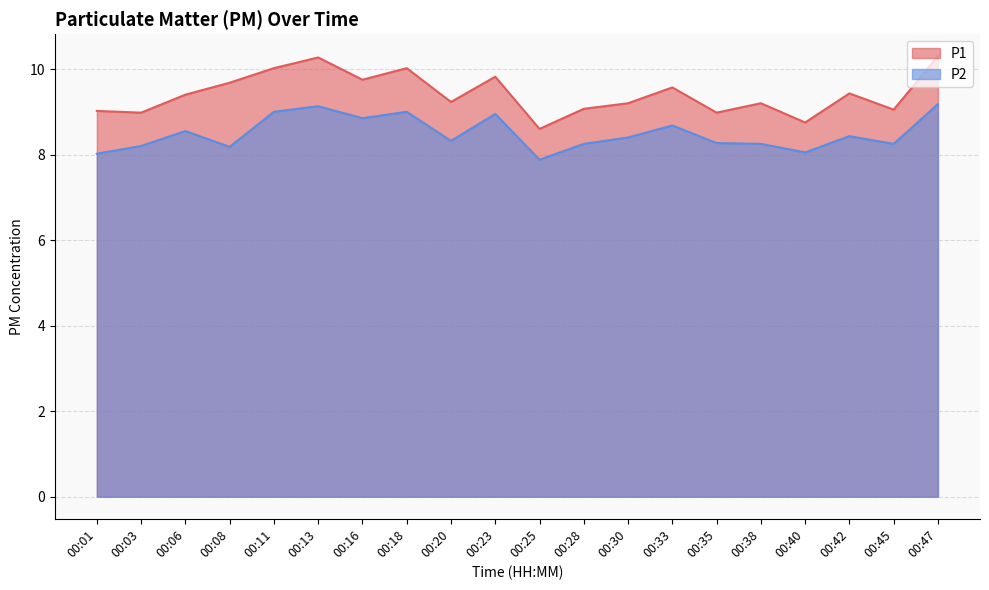

What is the total value across all series at 00:03?

17.2